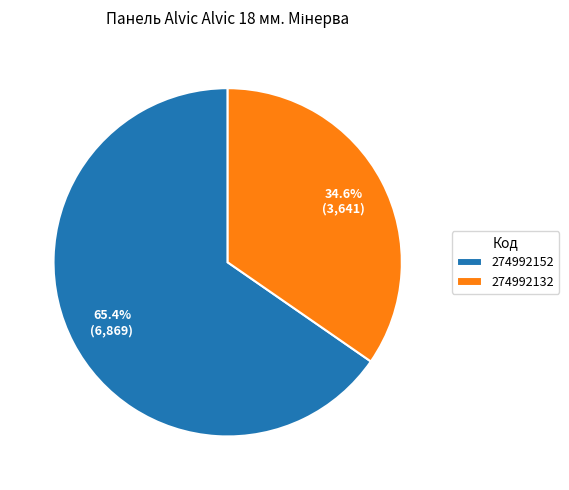

What is the ratio of the value at 274992152 to the value at 274992132?

1.9